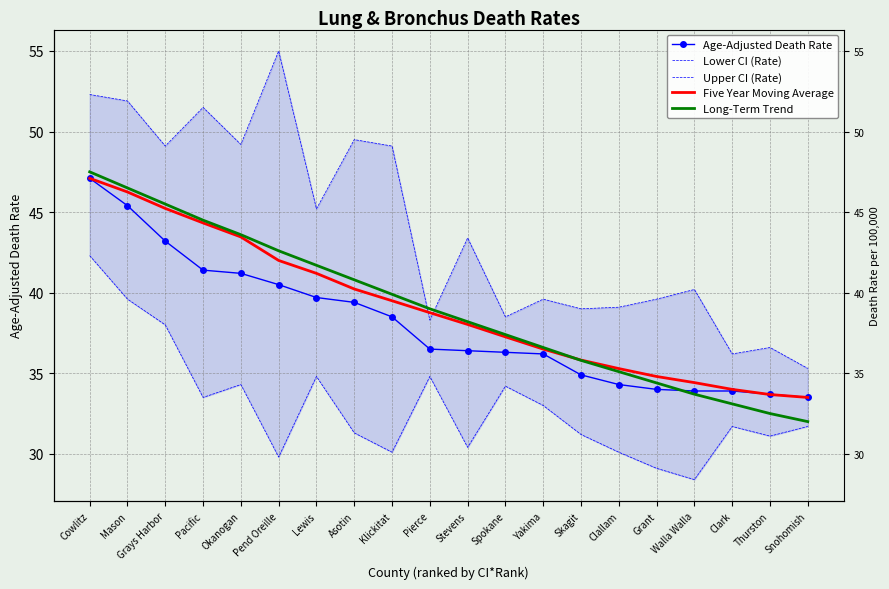

Reading right to left, list all the values displayed in this chart.

Age-Adjusted Death Rate: 33.5	33.7	33.9	33.9	34.0	34.3	34.9	36.2	36.3	36.4	36.5	38.5	39.4	39.7	40.5	41.2	41.4	43.2	45.4	47.1
Lower CI (Rate): 31.7	31.1	31.7	28.4	29.1	30.1	31.2	33.0	34.2	30.4	34.8	30.1	31.3	34.8	29.8	34.3	33.5	38.0	39.6	42.3
Upper CI (Rate): 35.3	36.6	36.2	40.2	39.6	39.1	39.0	39.6	38.5	43.4	38.3	49.1	49.5	45.2	55.0	49.2	51.5	49.1	51.9	52.3
Five Year Moving Average: 33.5	33.7	34.0	34.4	34.8	35.3	35.8	36.5	37.3	38.0	38.8	39.5	40.2	41.2	42.0	43.5	44.3	45.2	46.2	47.1
Long-Term Trend: 32.0	32.5	33.1	33.7	34.4	35.1	35.8	36.6	37.4	38.2	39.0	39.9	40.8	41.7	42.6	43.6	44.5	45.5	46.5	47.5